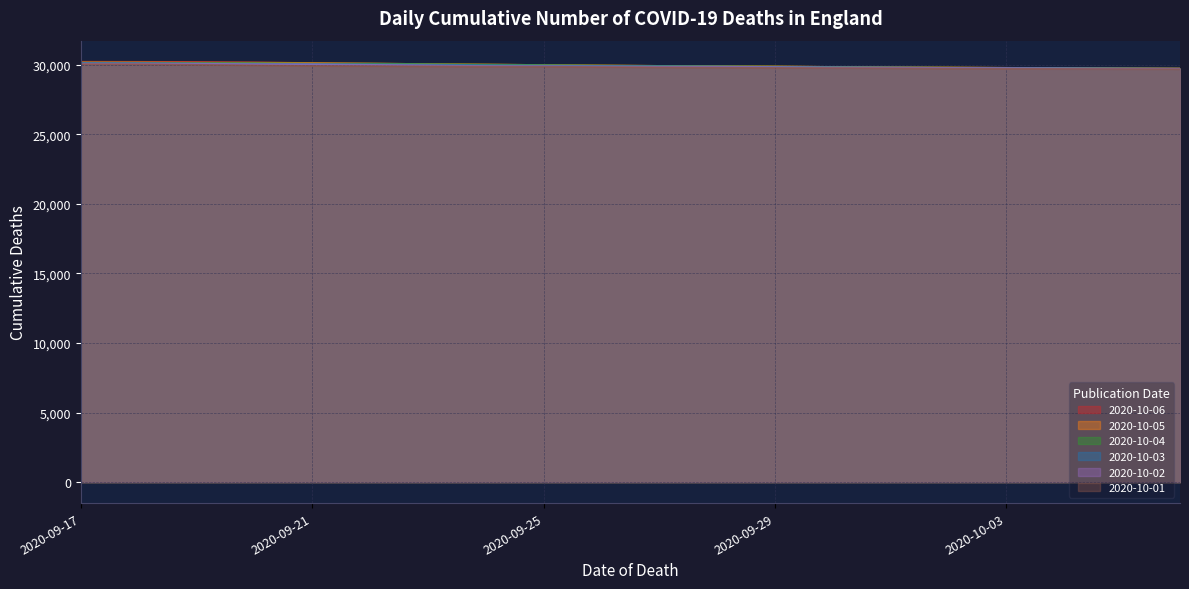

Rank the series by their maximum value, from lowest to highest.

2020-10-01, 2020-10-02, 2020-10-03, 2020-10-04, 2020-10-05, 2020-10-06